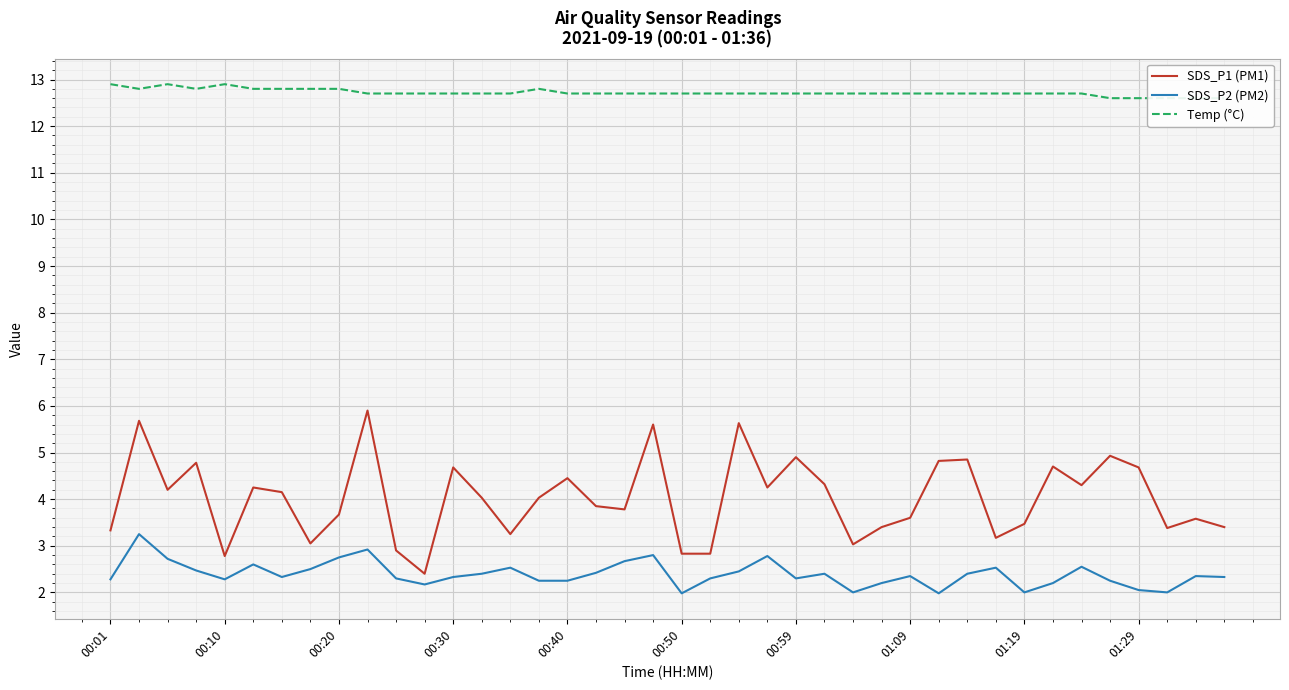

Reading right to left, transcribe all the data shown in this chart.

SDS_P1 (PM1): 3.4	3.6	3.4	4.7	4.9	4.3	4.7	3.5	3.2	4.8	4.8	3.6	3.4	3.0	4.3	4.9	4.2	5.6	2.8	2.8	5.6	3.8	3.9	4.5	4.0	3.2	4.0	4.7	2.4	2.9	5.9	3.7	3.0	4.2	4.2	2.8	4.8	4.2	5.7	3.3
SDS_P2 (PM2): 2.3	2.4	2.0	2.0	2.2	2.5	2.2	2.0	2.5	2.4	2.0	2.4	2.2	2.0	2.4	2.3	2.8	2.5	2.3	2.0	2.8	2.7	2.4	2.2	2.2	2.5	2.4	2.3	2.2	2.3	2.9	2.8	2.5	2.3	2.6	2.3	2.5	2.7	3.2	2.3
Temp (°C): 12.6	12.6	12.6	12.6	12.6	12.7	12.7	12.7	12.7	12.7	12.7	12.7	12.7	12.7	12.7	12.7	12.7	12.7	12.7	12.7	12.7	12.7	12.7	12.7	12.8	12.7	12.7	12.7	12.7	12.7	12.7	12.8	12.8	12.8	12.8	12.9	12.8	12.9	12.8	12.9